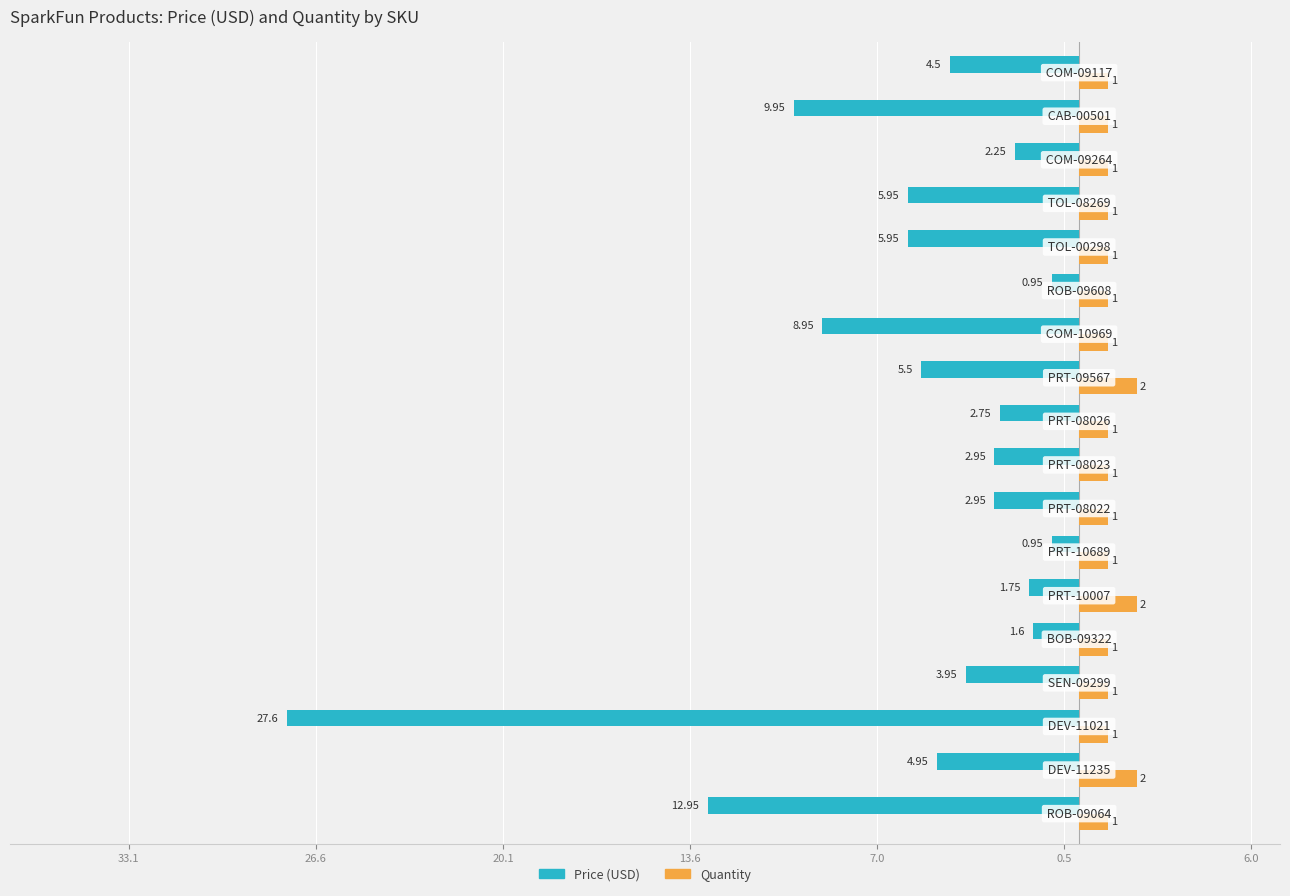

What are all the series names shown in the legend?

Price (USD), Quantity